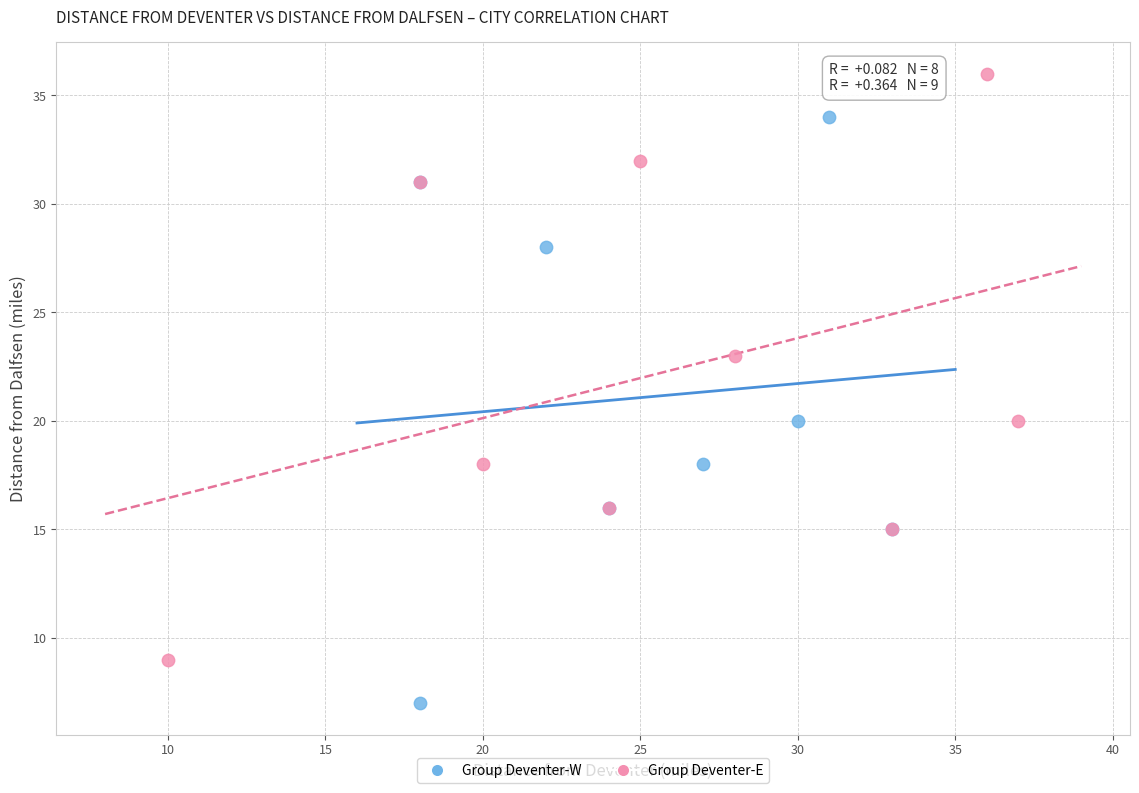

Which series reaches the maximum Y coordinate?

Group Deventer-E